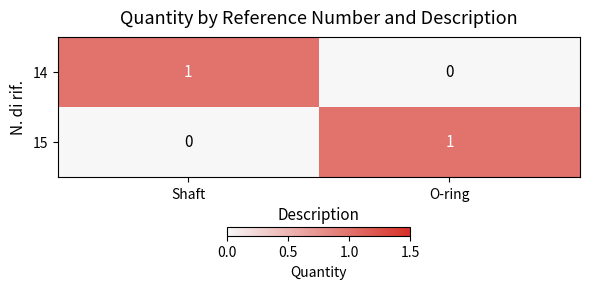

How many categories are shown in the chart?

2